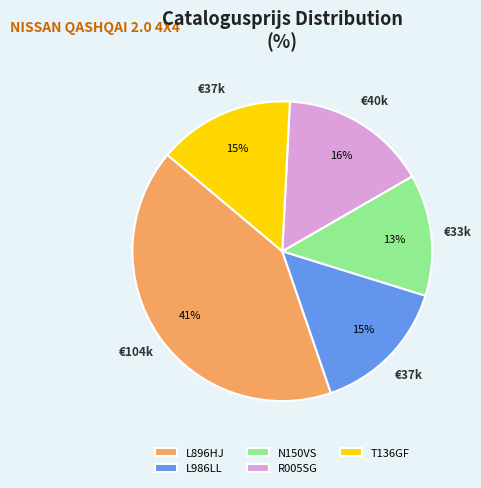

How many segments does this pie chart have?

5